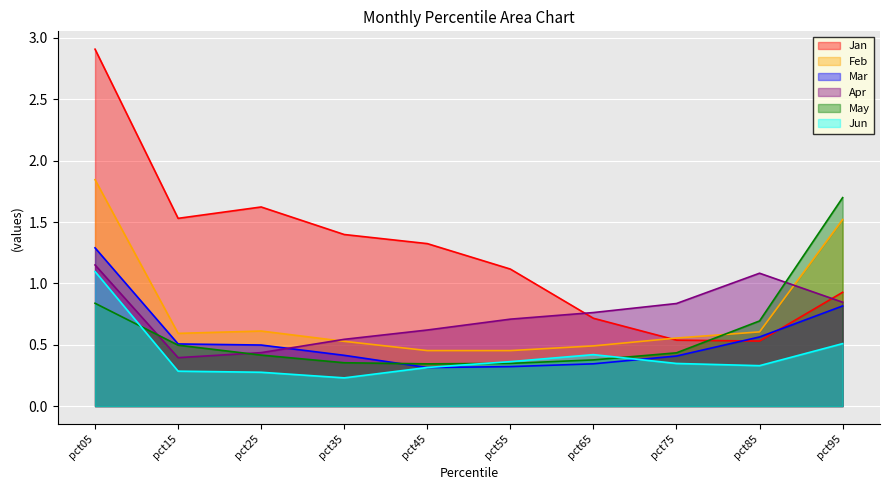

Reading right to left, list all the values displayed in this chart.

Jan: 0.9	0.5	0.5	0.7	1.1	1.3	1.4	1.6	1.5	2.9
Feb: 1.5	0.6	0.6	0.5	0.5	0.5	0.5	0.6	0.6	1.8
Mar: 0.8	0.6	0.4	0.3	0.3	0.3	0.4	0.5	0.5	1.3
Apr: 0.8	1.1	0.8	0.8	0.7	0.6	0.5	0.4	0.4	1.2
May: 1.7	0.7	0.4	0.4	0.3	0.3	0.4	0.4	0.5	0.8
Jun: 0.5	0.3	0.3	0.4	0.4	0.3	0.2	0.3	0.3	1.1